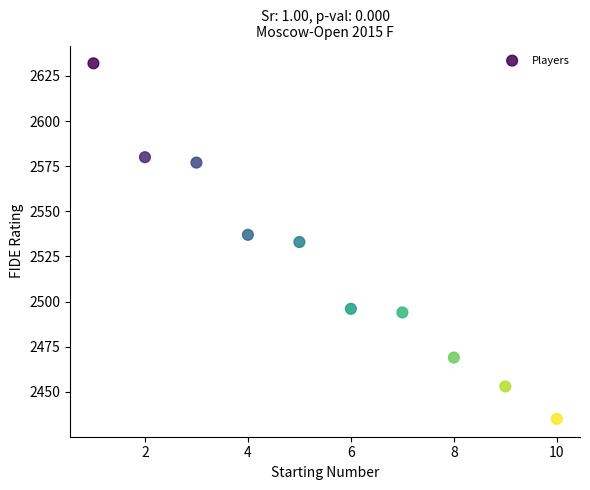

What is the range of X values (max minus min)?

9